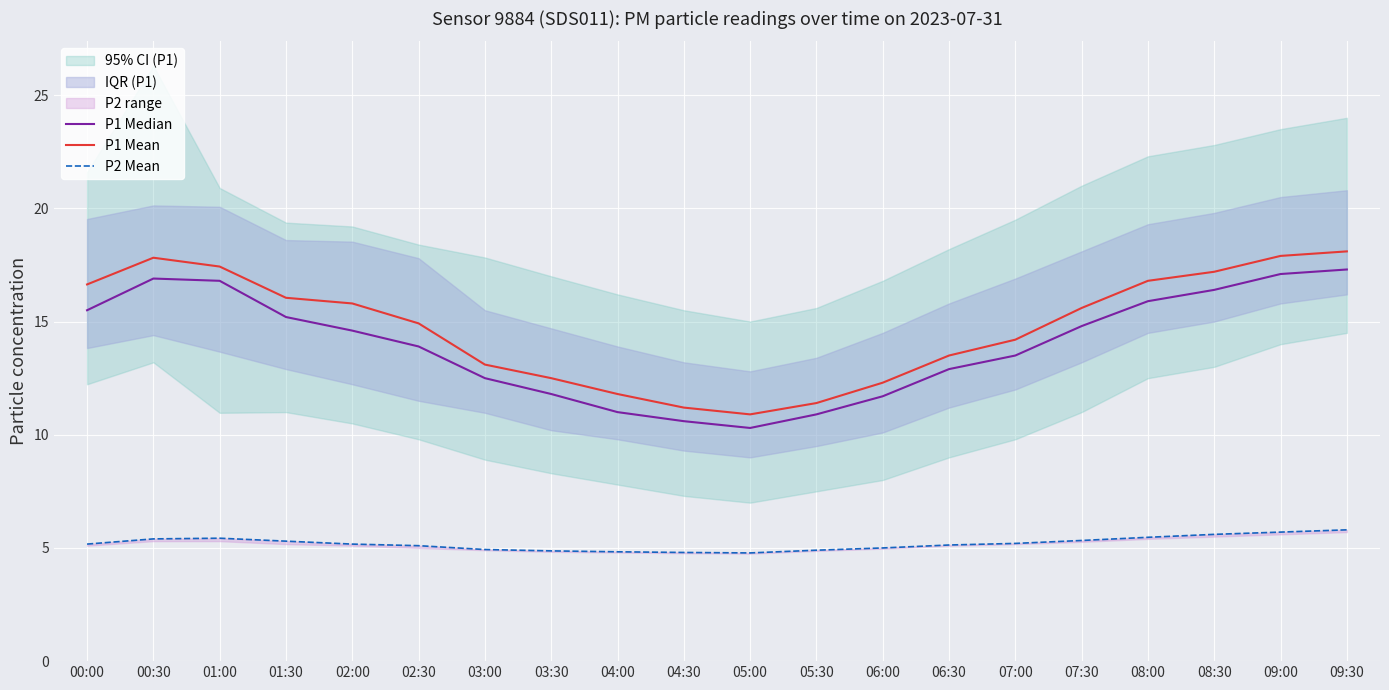

List the series in order of their peak value, lowest first.

P2 Mean, P1 Median, P1 Mean